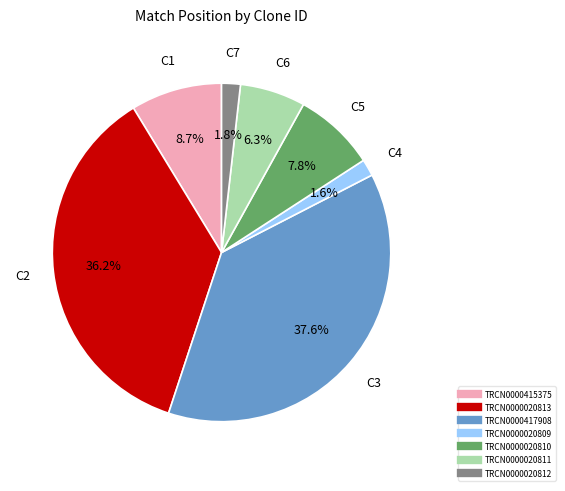

The TRCN0000020813 slice represents 36% of the pie. True or false?

True